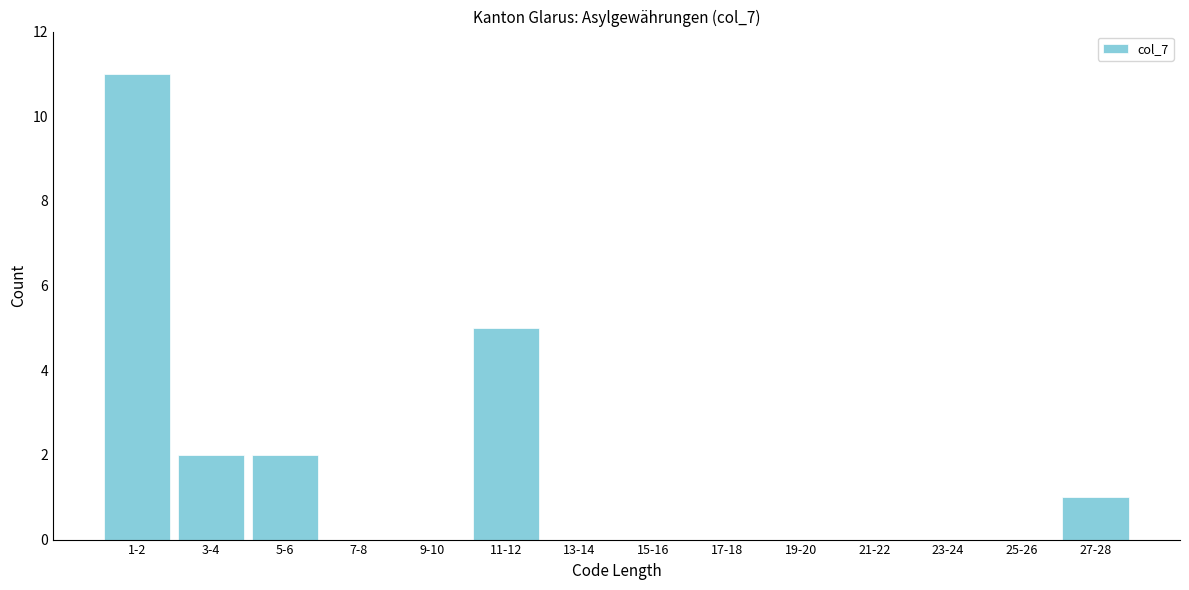

Reading left to right, extract all data points from this chart.

1-2=11	3-4=2	5-6=2	7-8=0	9-10=0	11-12=5	13-14=0	15-16=0	17-18=0	19-20=0	21-22=0	23-24=0	25-26=0	27-28=1